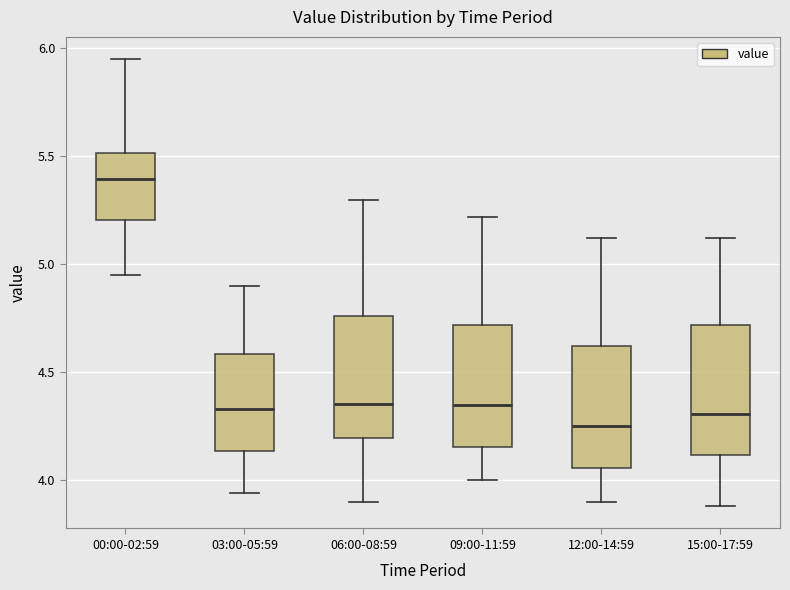

Reading left to right, read every box against the y-axis: the position of its median line, the range the box covers, and the ends of its whiskers. The values are not printed on the chart, so give them approximately, as read against the axis.

00:00-02:59: median 5.40, box 5.20 to 5.50, whiskers 4.95 to 5.95
03:00-05:59: median 4.35, box 4.15 to 4.60, whiskers 3.95 to 4.90
06:00-08:59: median 4.35, box 4.20 to 4.75, whiskers 3.90 to 5.30
09:00-11:59: median 4.35, box 4.15 to 4.70, whiskers 4.00 to 5.20
12:00-14:59: median 4.25, box 4.05 to 4.60, whiskers 3.90 to 5.10
15:00-17:59: median 4.30, box 4.10 to 4.70, whiskers 3.90 to 5.10